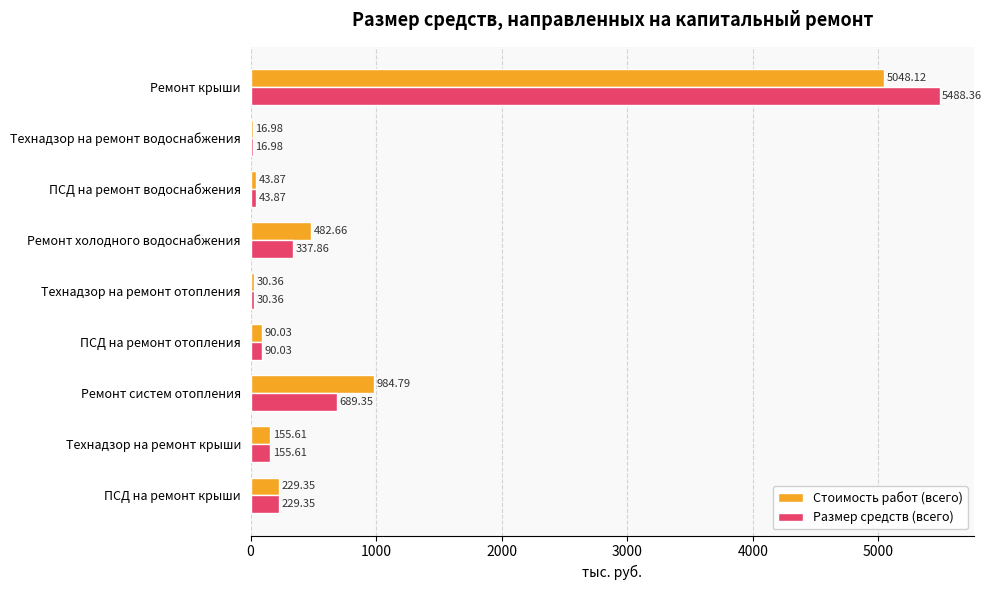

What is the sum of all Размер средств (всего) values?

7081.8